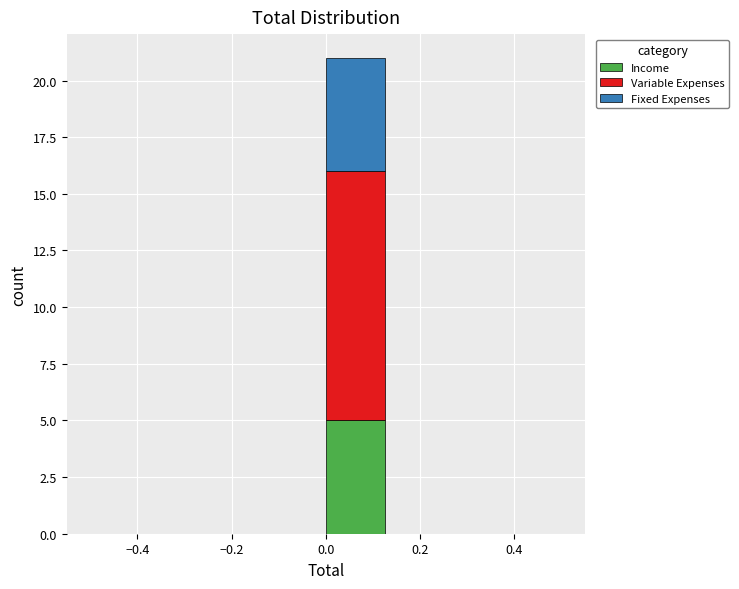

Reading left to right, list every stacked bar in this chart as the range it spans on the x-axis followed by its total height. Neither the bar edges nor the heights are printed on the chart, so give them approximately, as read against the axes.

-0.500 to -0.375: 0
-0.375 to -0.250: 0
-0.250 to -0.125: 0
-0.125 to 0.000: 0
0.000 to 0.125: 21
0.125 to 0.250: 0
0.250 to 0.375: 0
0.375 to 0.500: 0